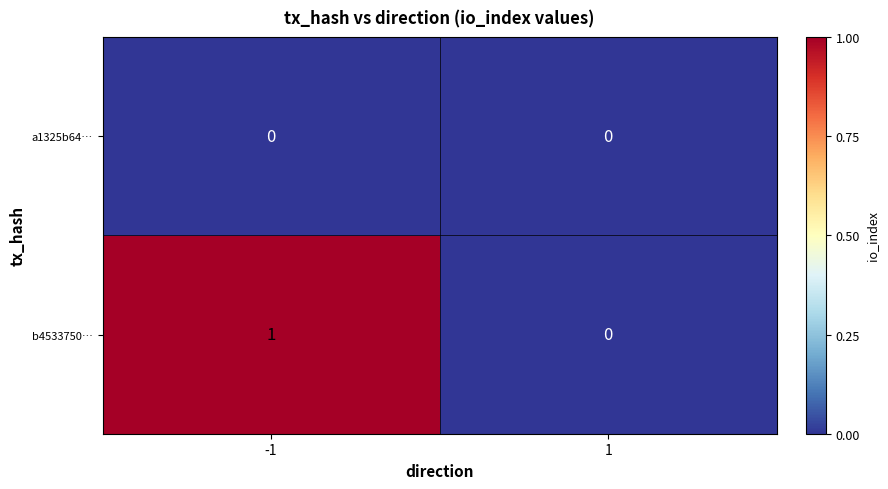

What is the total value across all series at -1?

1